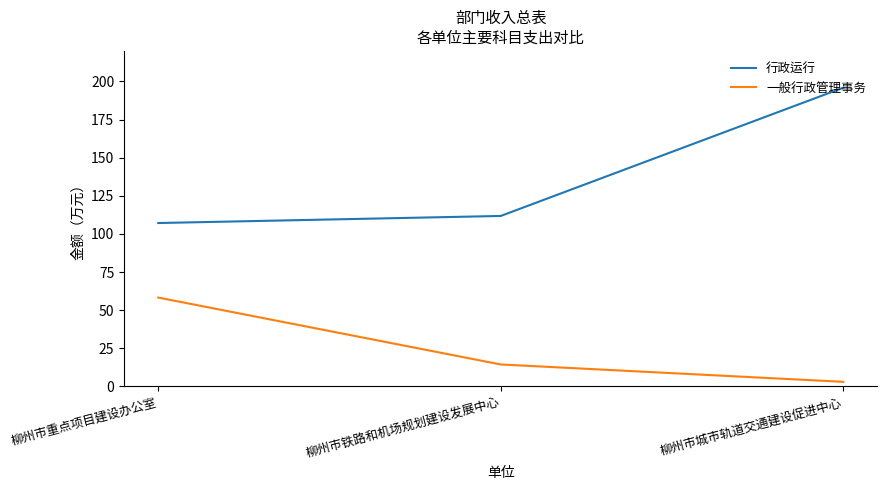

Where does the 行政运行 series first go above 111?

柳州市铁路和机场规划建设发展中心